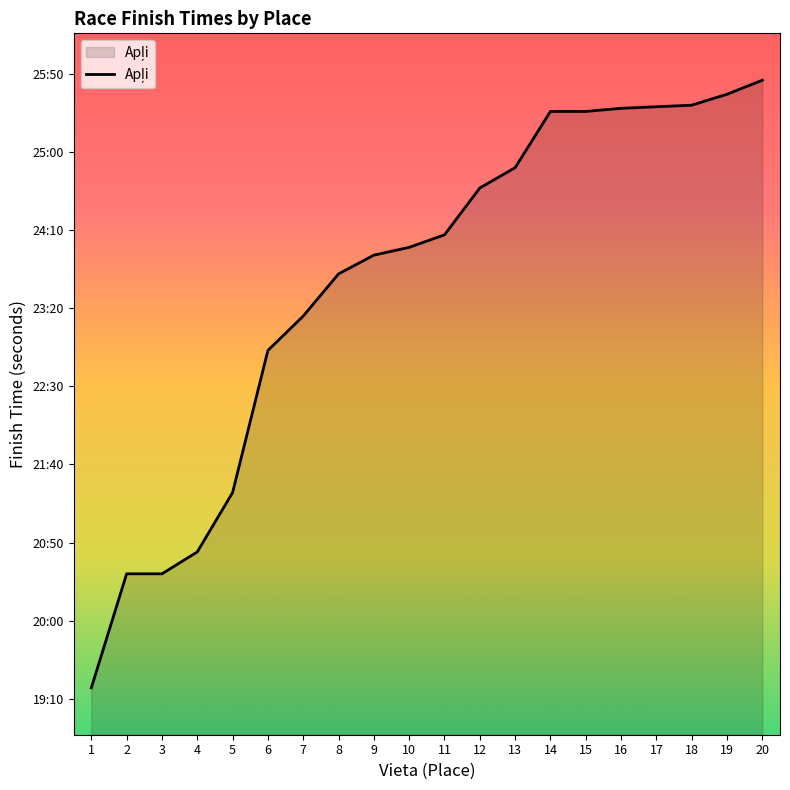

True or false: there are more than 2 points higher than both neighbors.

False